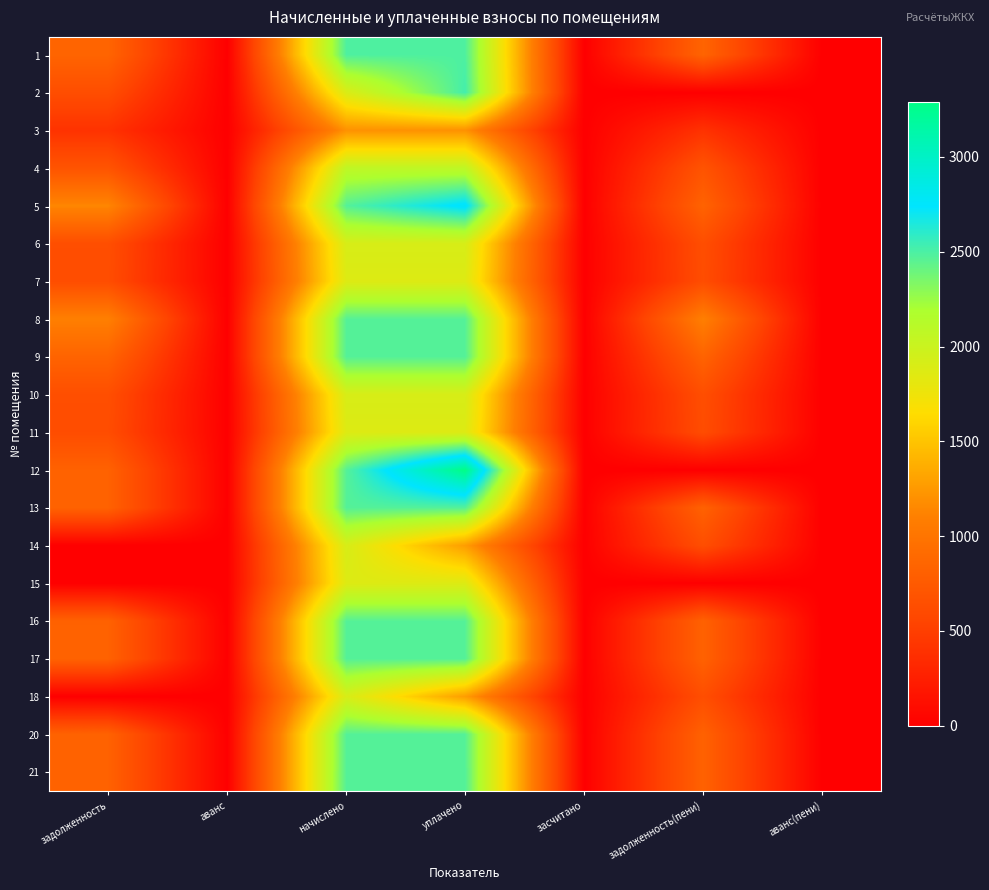

Reading left to right, extract all data points from this chart.

1: задолженность=847.3	аванс=0.0	начислено=2489.0	уплачено=2489.0	засчитано=0.0	задолженность(пени)=847.3	аванс(пени)=0.0
2: задолженность=631.1	аванс=0.0	начислено=1892.8	уплачено=2523.8	засчитано=0.0	задолженность(пени)=0.2	аванс(пени)=0.0
3: задолженность=402.4	аванс=0.0	начислено=1207.2	уплачено=1207.2	засчитано=0.0	задолженность(пени)=402.4	аванс(пени)=0.0
4: задолженность=690.5	аванс=0.0	начислено=2071.7	уплачено=2071.7	засчитано=0.0	задолженность(пени)=690.5	аванс(пени)=0.0
5: задолженность=1142.3	аванс=0.0	начислено=2470.3	уплачено=2777.9	засчитано=0.0	задолженность(пени)=834.7	аванс(пени)=0.0
6: задолженность=637.1	аванс=0.0	начислено=1911.5	уплачено=1911.5	засчитано=0.0	задолженность(пени)=637.1	аванс(пени)=0.0
7: задолженность=626.1	аванс=0.0	начислено=1866.7	уплачено=1866.7	засчитано=0.0	задолженность(пени)=626.1	аванс(пени)=0.0
8: задолженность=1099.4	аванс=0.0	начислено=2466.6	уплачено=2466.6	засчитано=0.0	задолженность(пени)=1099.4	аванс(пени)=0.0
9: задолженность=839.3	аванс=0.0	начислено=2470.3	уплачено=2470.3	засчитано=0.0	задолженность(пени)=839.3	аванс(пени)=0.0
10: задолженность=639.8	аванс=0.0	начислено=1911.5	уплачено=1911.5	засчитано=0.0	задолженность(пени)=639.8	аванс(пени)=0.0
11: задолженность=622.2	аванс=0.0	начислено=1866.7	уплачено=1866.7	засчитано=0.0	задолженность(пени)=622.2	аванс(пени)=0.0
12: задолженность=822.2	аванс=0.0	начислено=2466.6	уплачено=3288.8	засчитано=0.0	задолженность(пени)=0.0	аванс(пени)=0.0
13: задолженность=823.5	аванс=0.0	начислено=2470.3	уплачено=2470.3	засчитано=0.0	задолженность(пени)=823.5	аванс(пени)=0.0
14: задолженность=0.1	аванс=0.0	начислено=1911.5	уплачено=1274.5	засчитано=0.0	задолженность(пени)=637.0	аванс(пени)=0.0
15: задолженность=0.0	аванс=0.0	начислено=1866.7	уплачено=1866.7	засчитано=0.0	задолженность(пени)=0.0	аванс(пени)=0.0
16: задолженность=822.0	аванс=0.0	начислено=2466.6	уплачено=2466.6	засчитано=0.0	задолженность(пени)=822.0	аванс(пени)=0.0
17: задолженность=823.5	аванс=0.0	начислено=2470.3	уплачено=2470.3	засчитано=0.0	задолженность(пени)=823.5	аванс(пени)=0.0
18: задолженность=0.0	аванс=0.0	начислено=1911.5	уплачено=1274.3	засчитано=0.0	задолженность(пени)=637.1	аванс(пени)=0.0
20: задолженность=822.2	аванс=0.0	начислено=2466.6	уплачено=2466.6	засчитано=0.0	задолженность(пени)=822.2	аванс(пени)=0.0
21: задолженность=823.5	аванс=0.0	начислено=2470.3	уплачено=2470.3	засчитано=0.0	задолженность(пени)=823.5	аванс(пени)=0.0